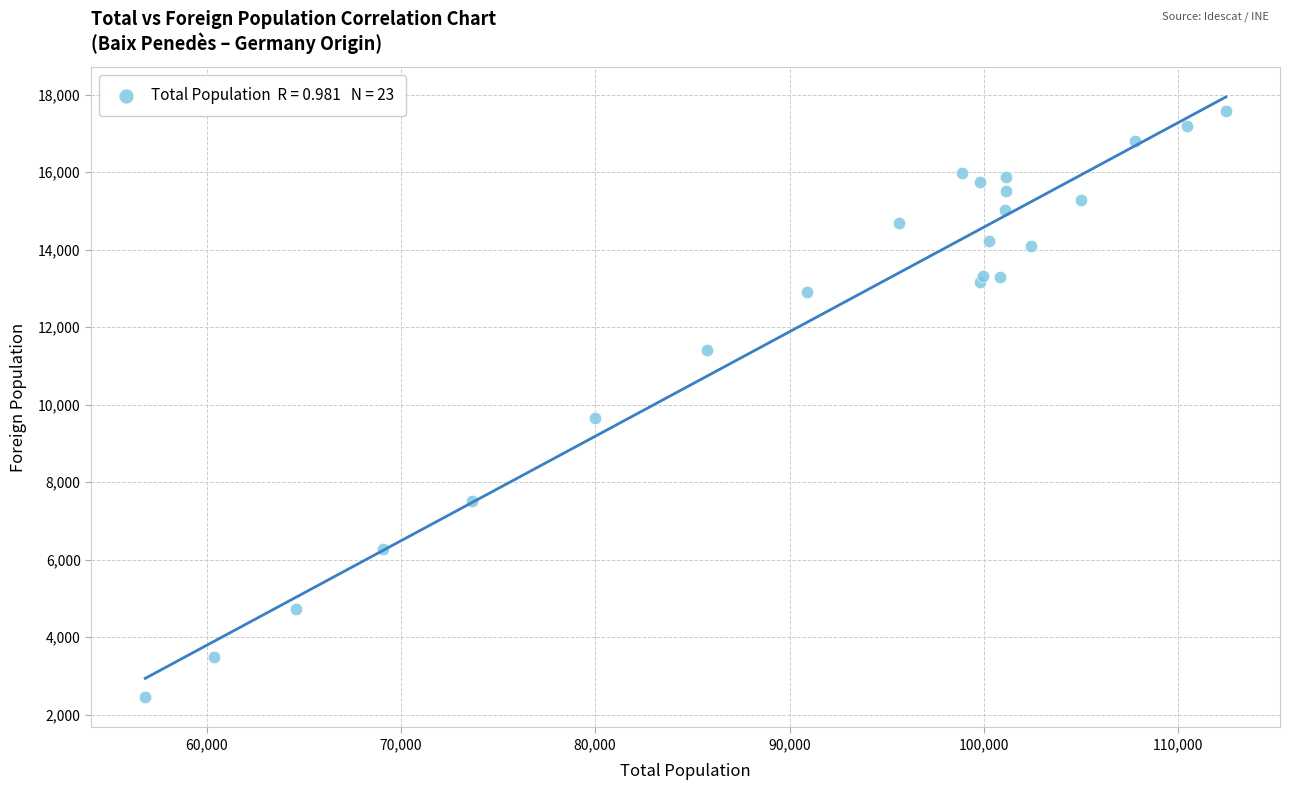

What Y value in the scatter plot is closest to 10012?

9654